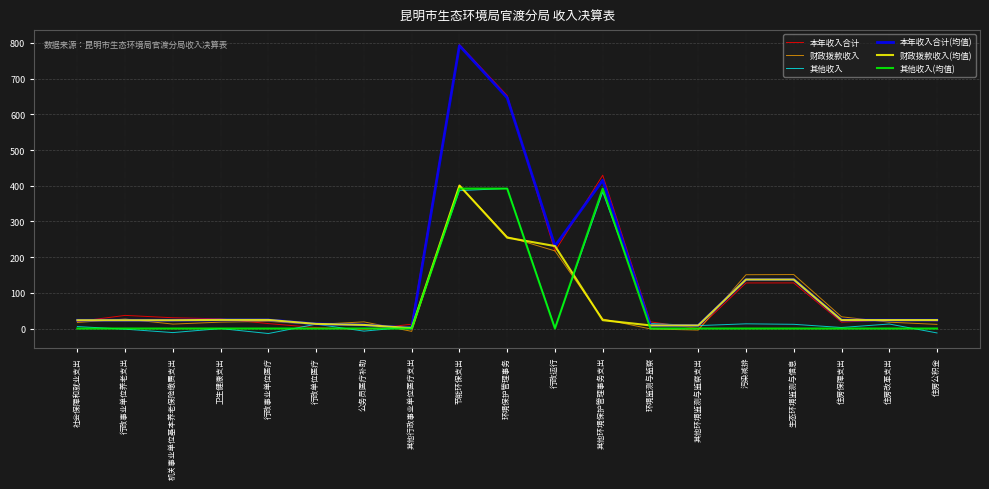

True or false: 财政拨款收入 has more than 1 interior local peaks.

True